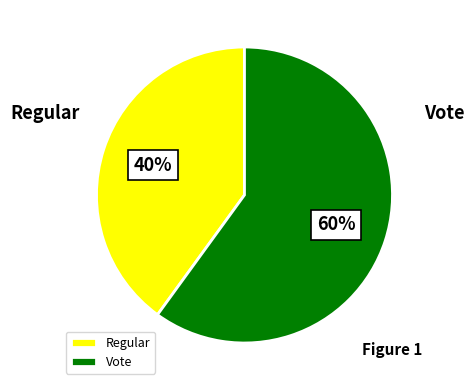

To the nearest percent, what percentage of the pie is Regular?

40%